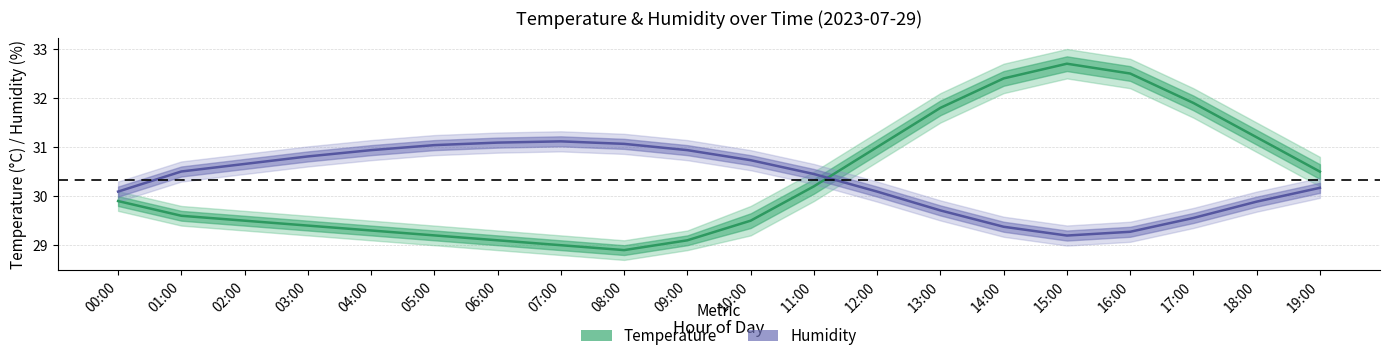

How many data points in Temperature (°C) are above 29?

18